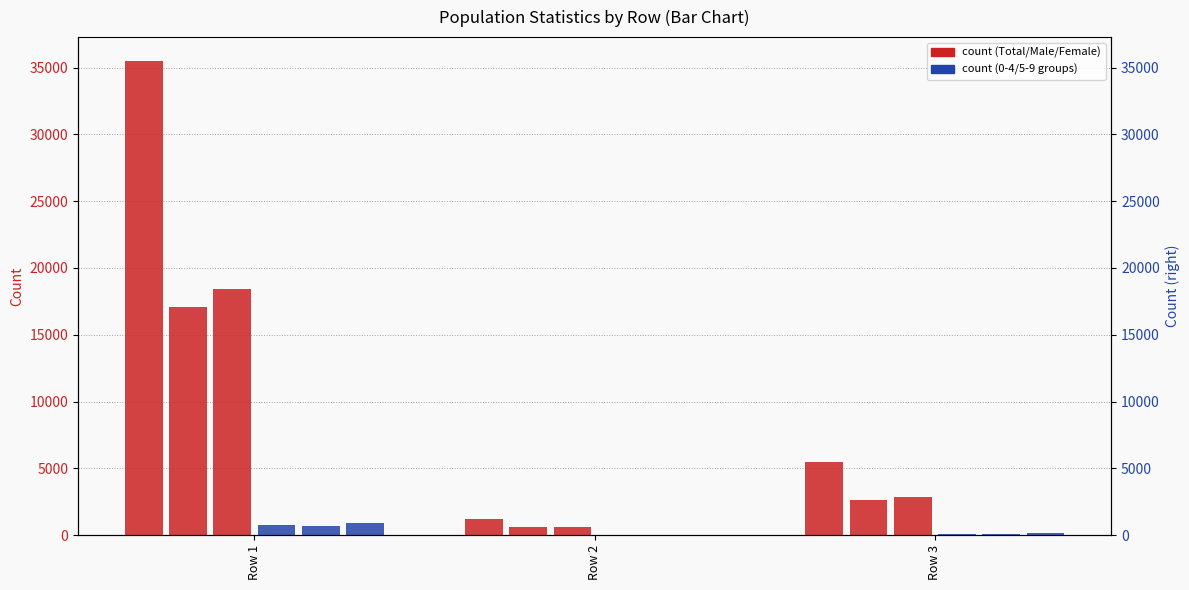

Between Row 3 and Row 1, which is larger?

Row 1